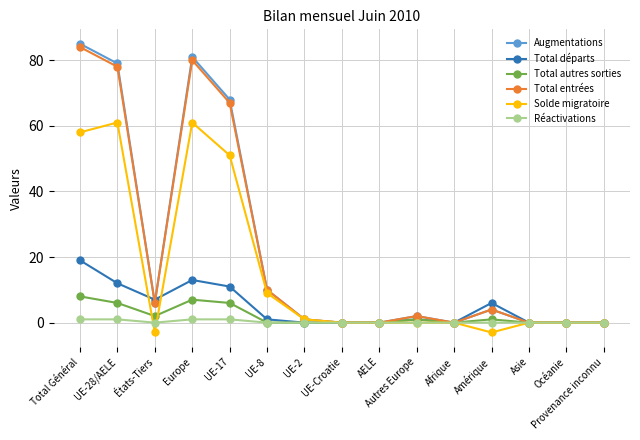

Is this an area chart (filled region under the line)?

No